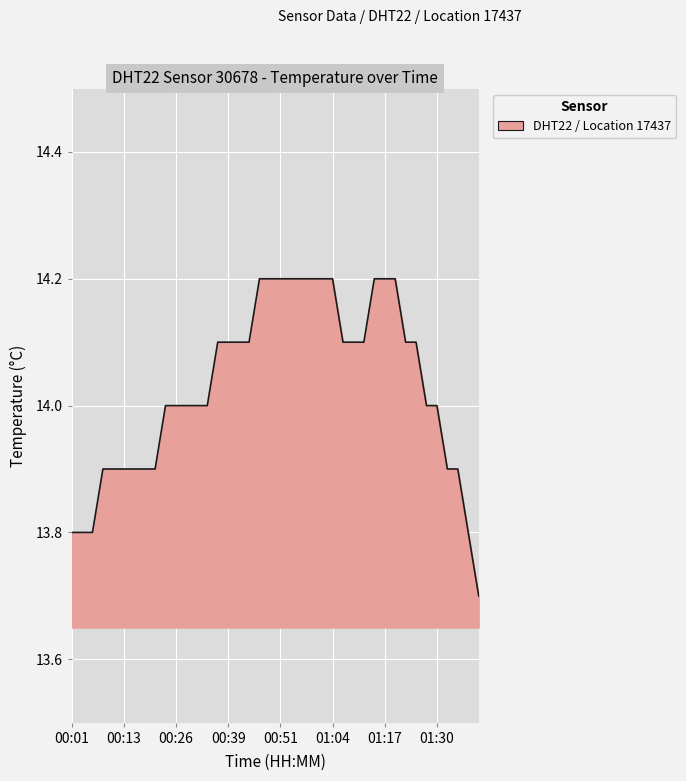

What is the smallest value displayed?

13.7